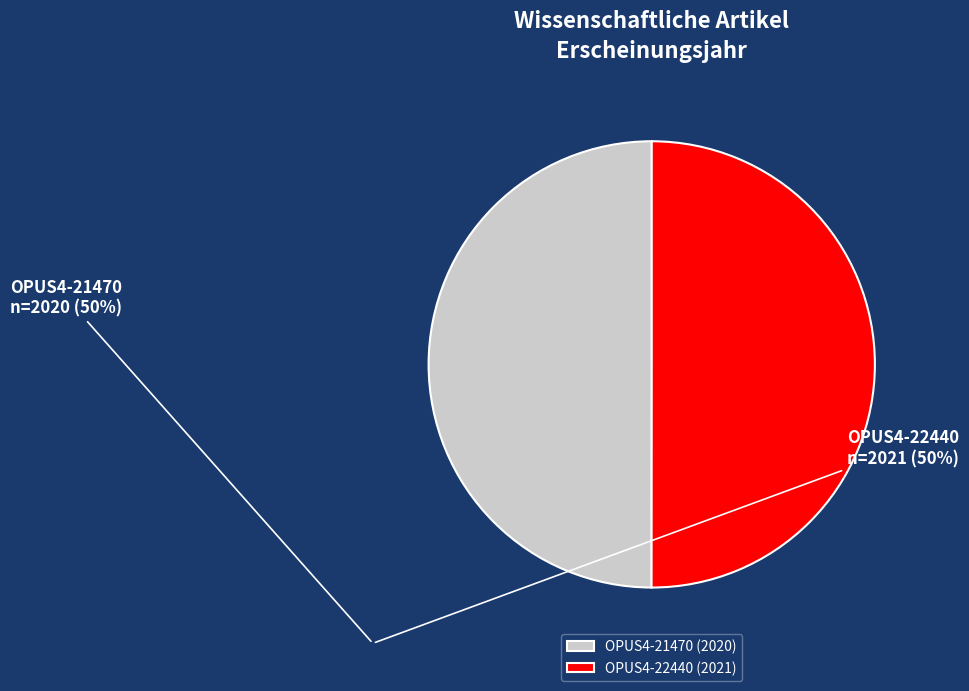

Approximately how many times larger is the value at OPUS4-22440 compared to OPUS4-21470?

1.0